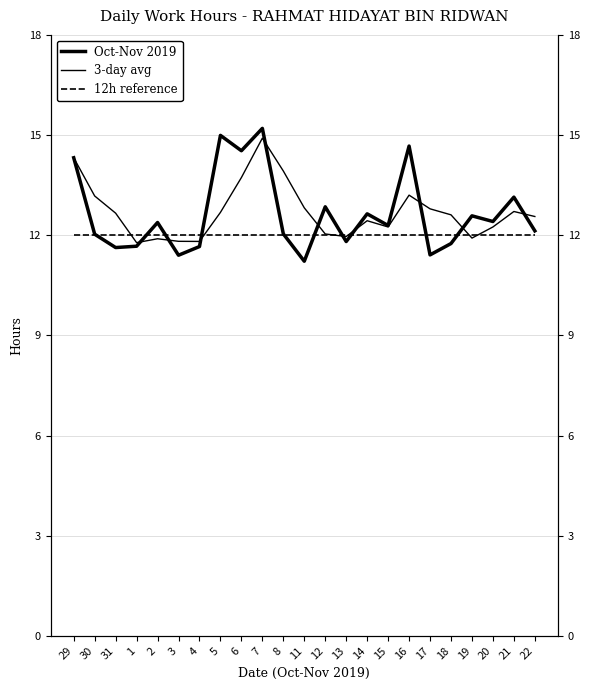

What is the total value across all series at 6?

40.3